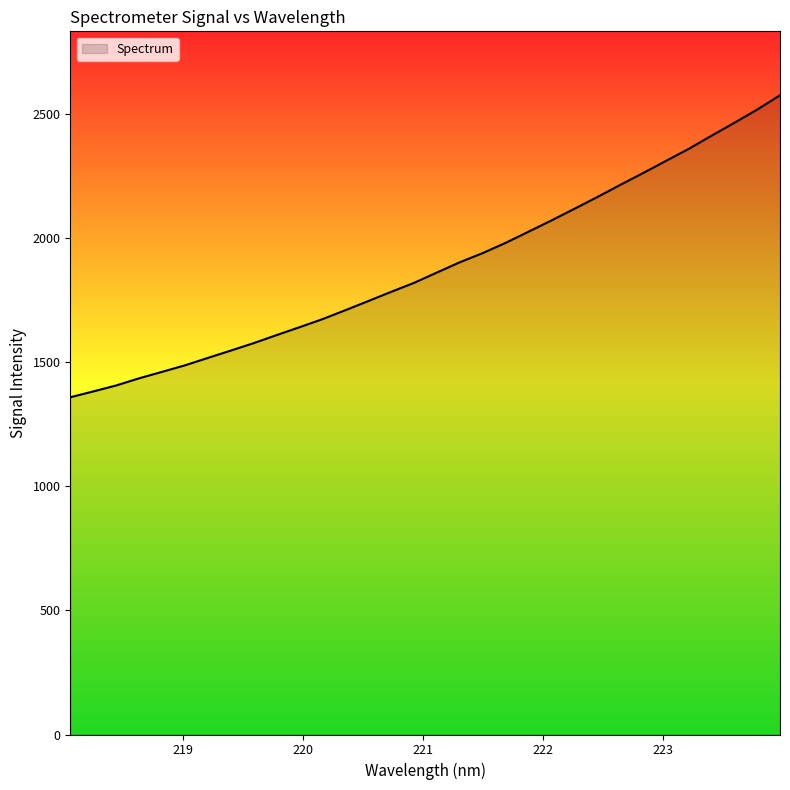

What is the greatest value displayed?

2575.7